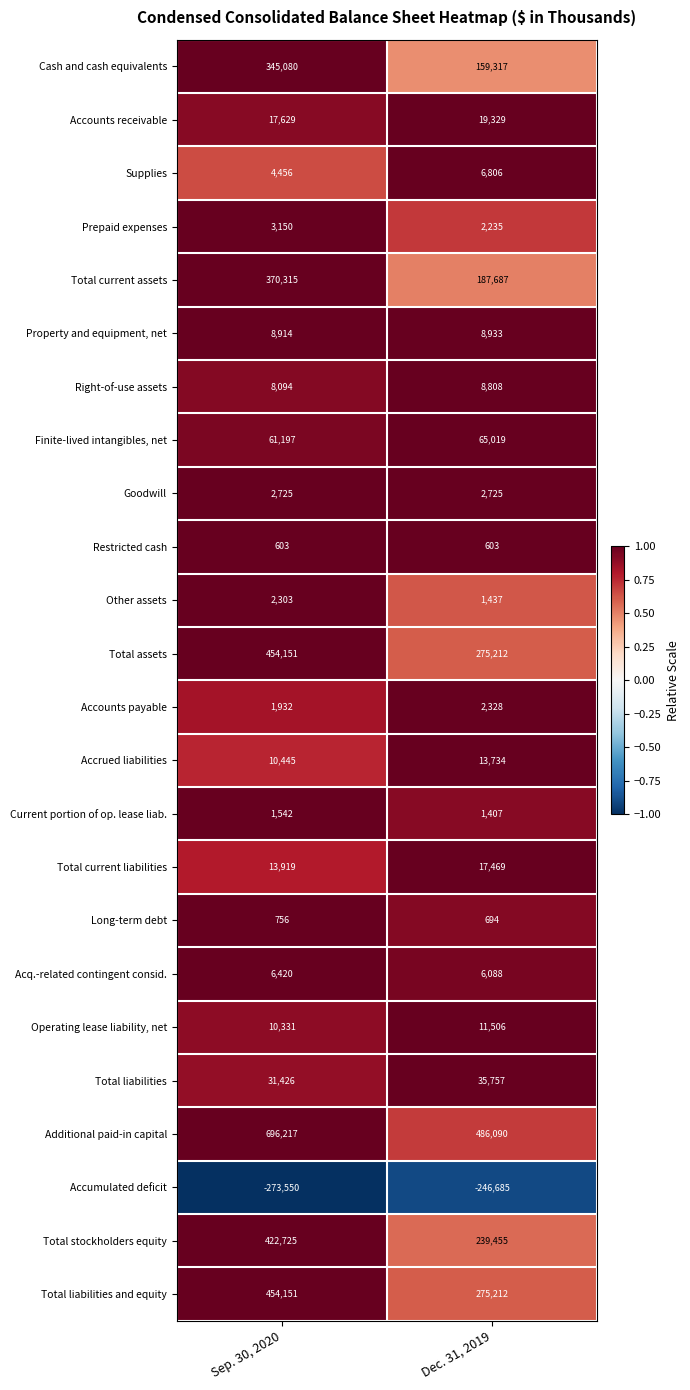

Where is Prepaid expenses nearest to the value 2692?

Dec. 31, 2019